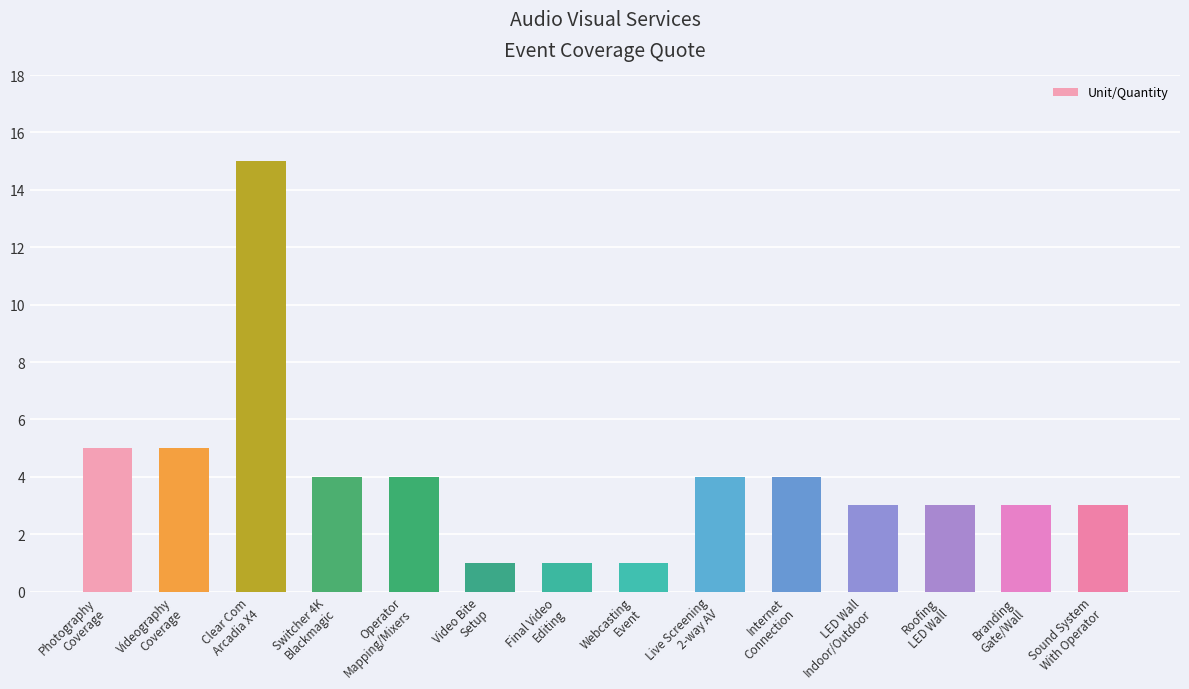

What is the sum of the values at Switcher 4K
Blackmagic and Video Bite
Setup?

5